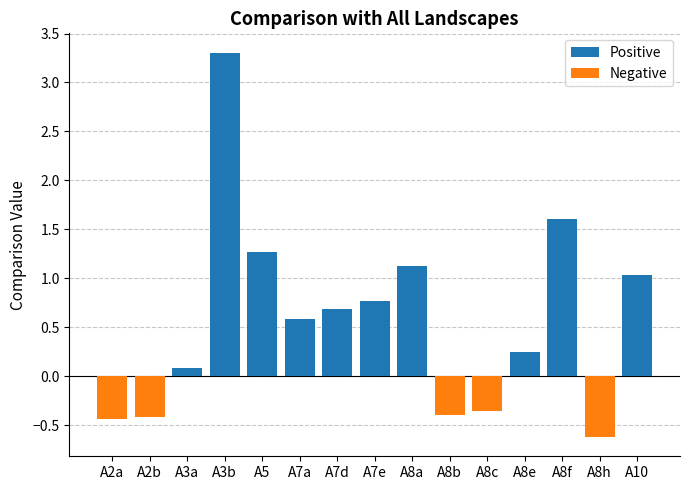

What is the spread (max minus min) of values at A8f?

1.6